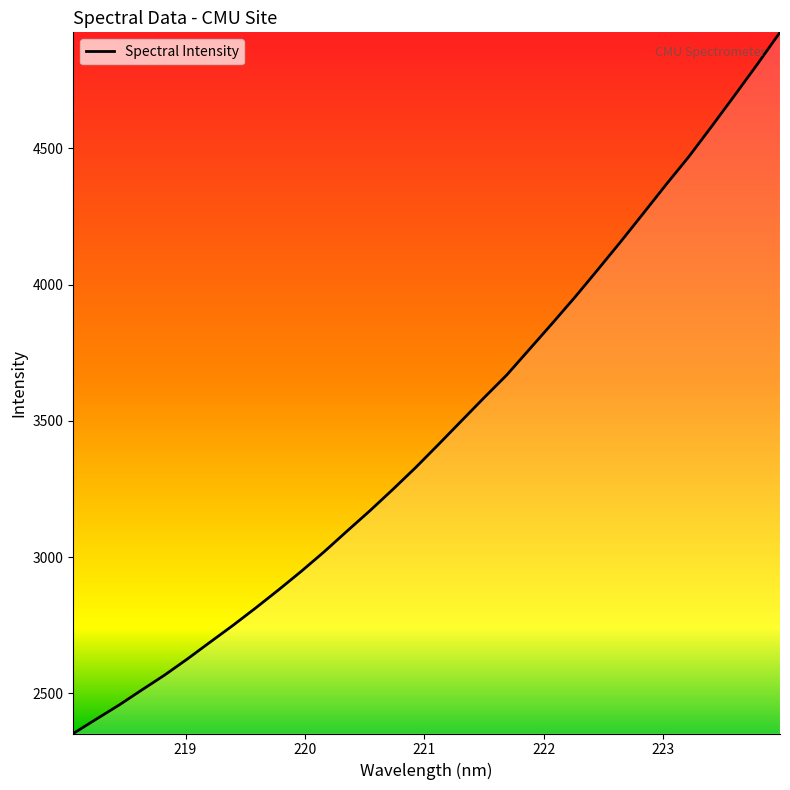

What is the smallest value displayed?

2352.2